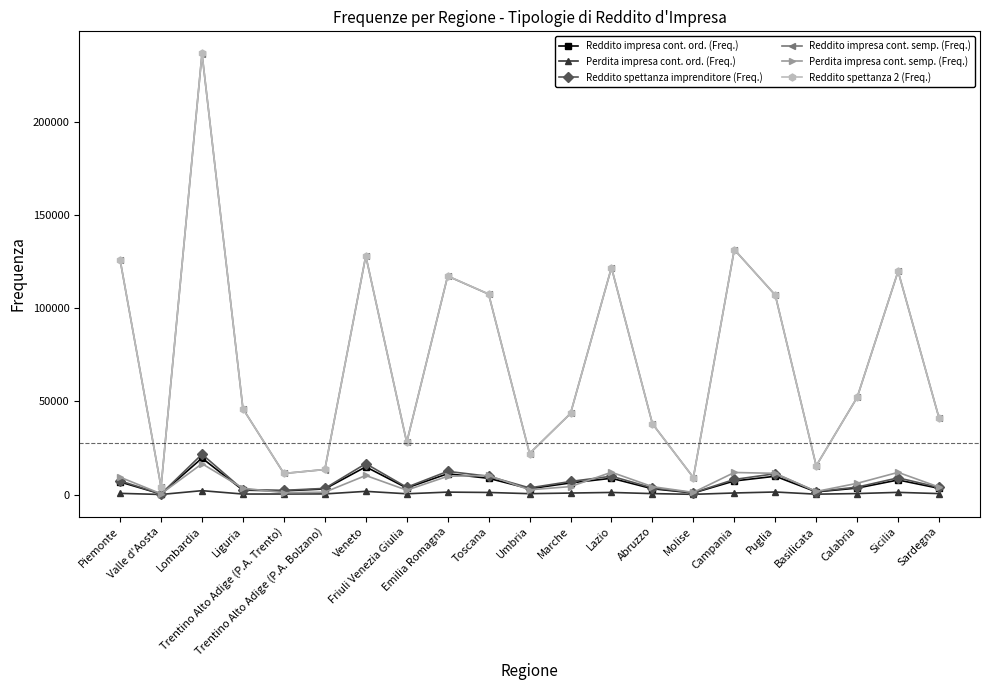

What is the sum of the Reddito impresa cont. semp. (Freq.) values at Emilia Romagna and Toscana?

225101